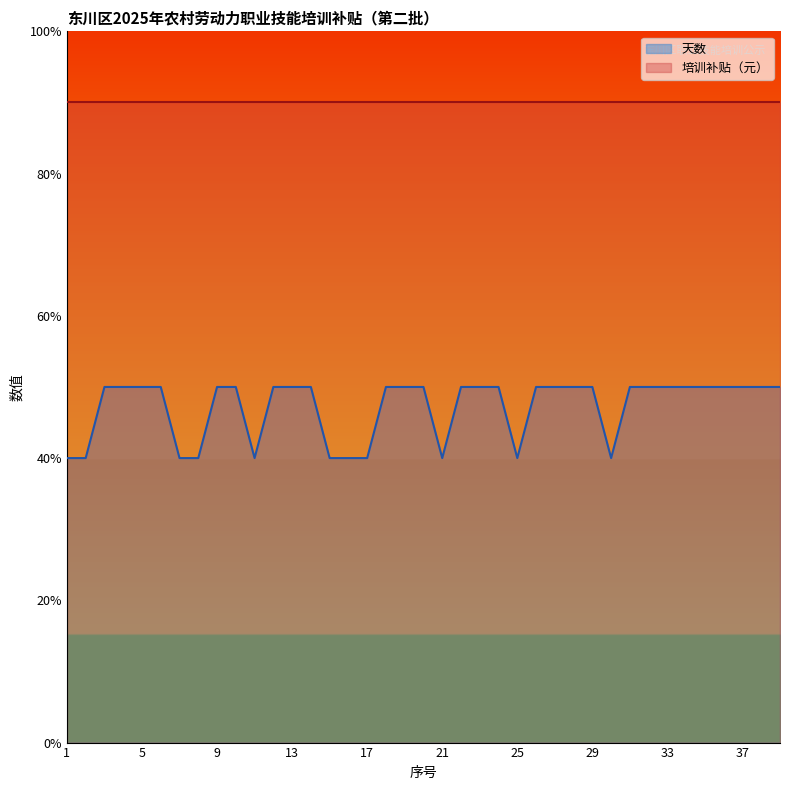

Which category has the highest value across all series?

3